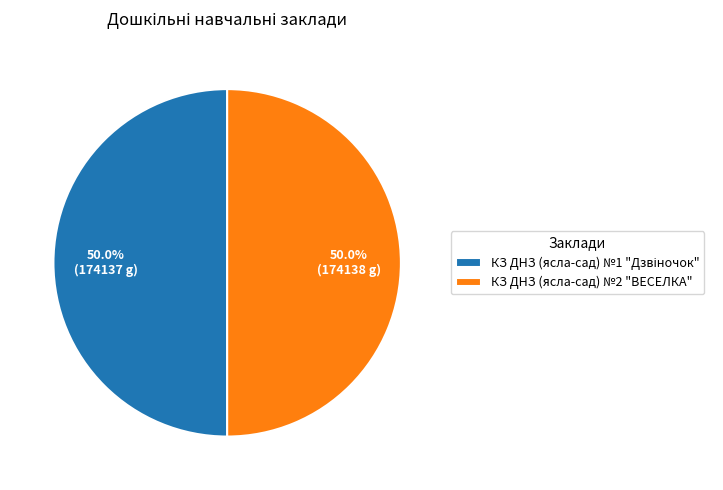

To the nearest percent, what is the average slice percentage?

50%